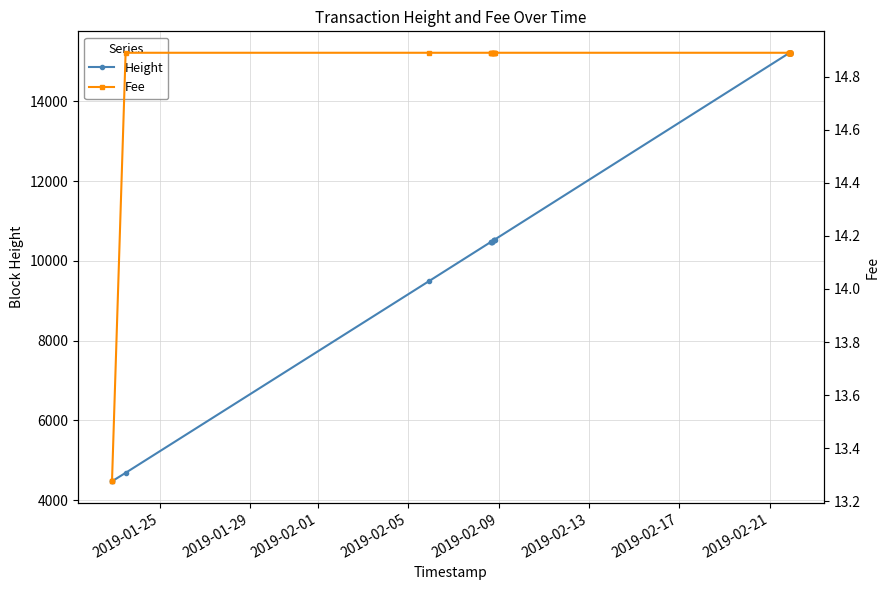

Is the value of Fee at 2019-02-21 greater than the value of Height at 18?

No